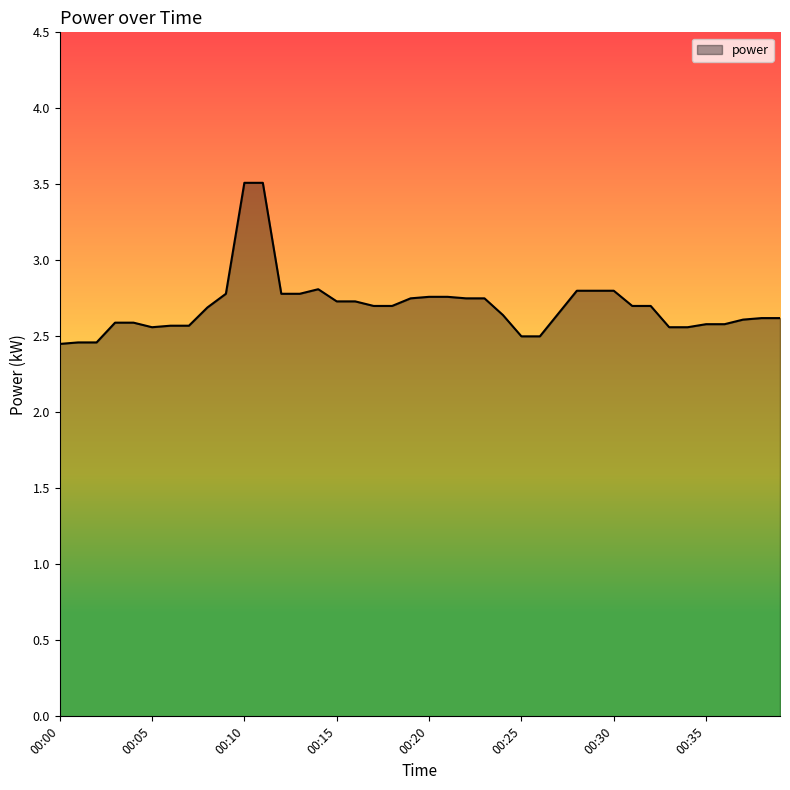

What is the difference between the maximum and minimum values?

1.1